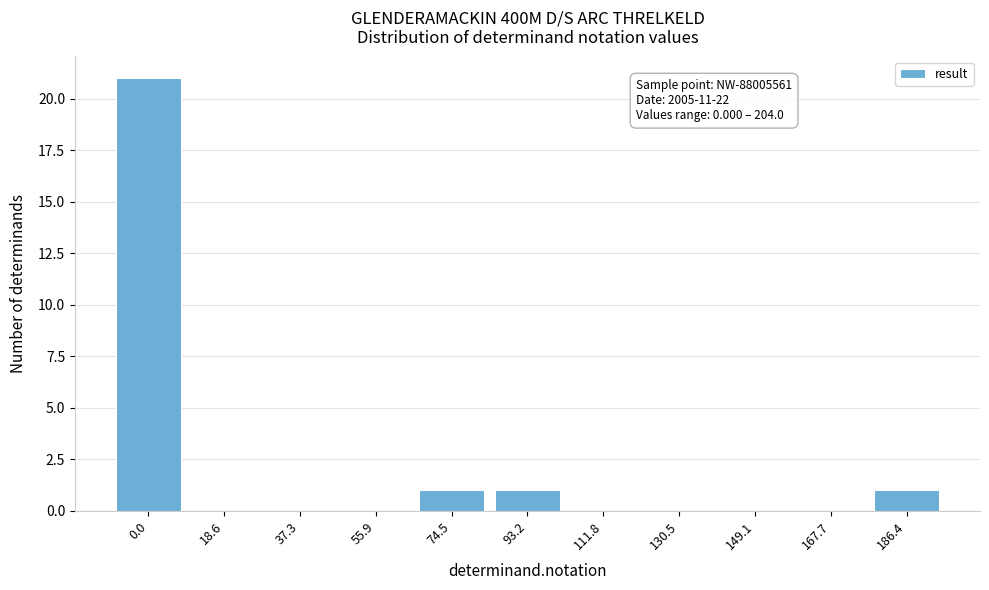

Reading left to right, transcribe all the data shown in this chart.

0.0=21	18.6=0	37.3=0	55.9=0	74.5=1	93.2=1	111.8=0	130.5=0	149.1=0	167.7=0	186.4=1